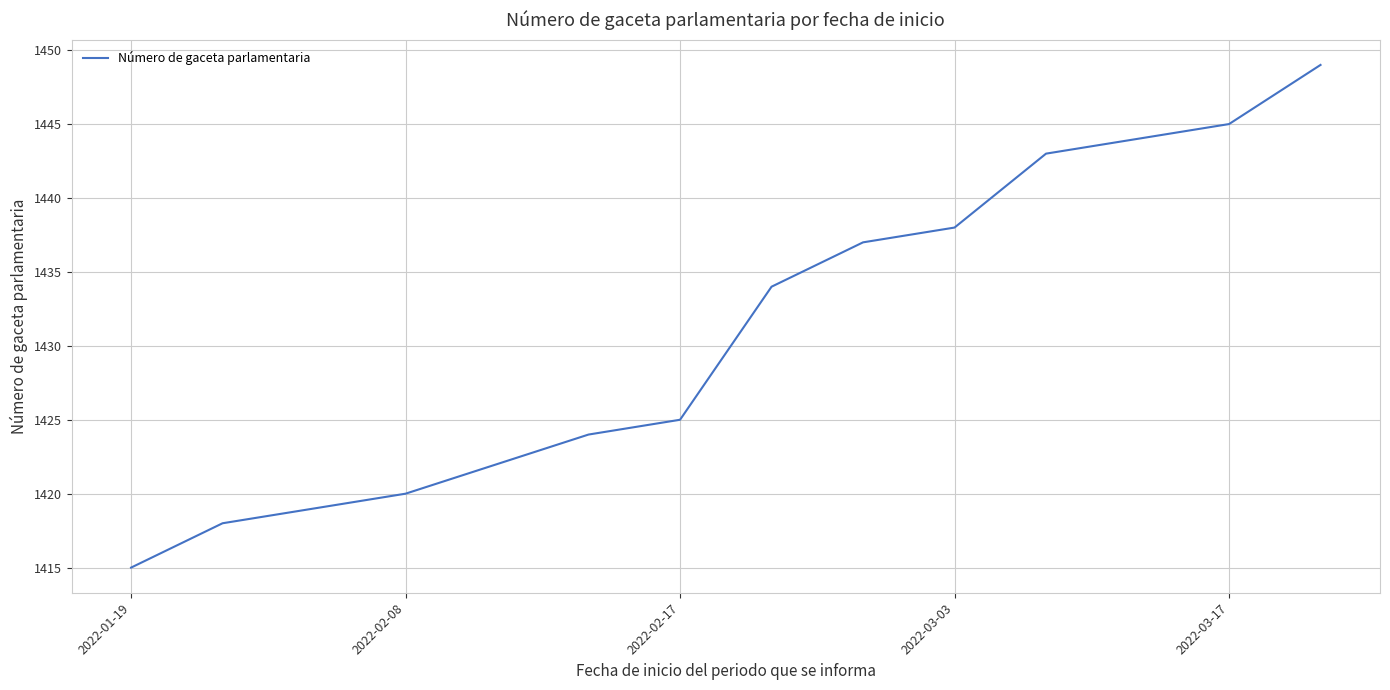

What is the minimum value shown in the chart?

1415